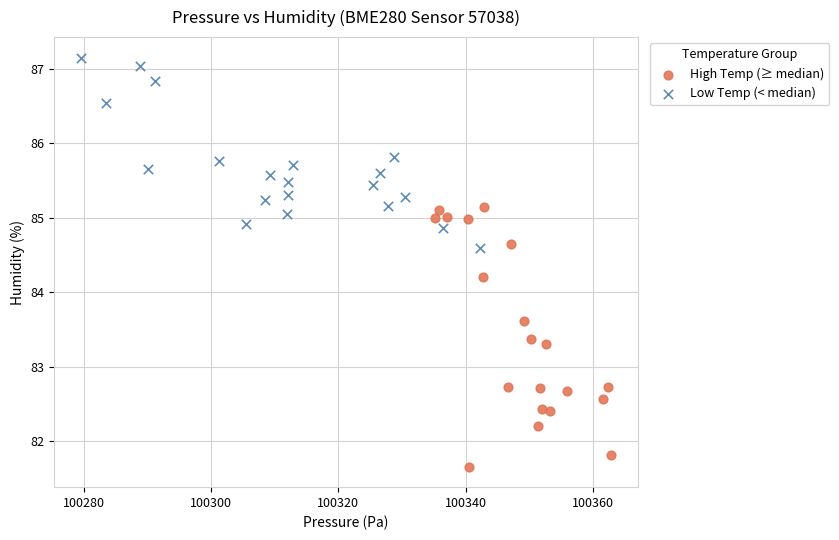

Which series reaches the maximum Y coordinate?

Low Temp (< median)